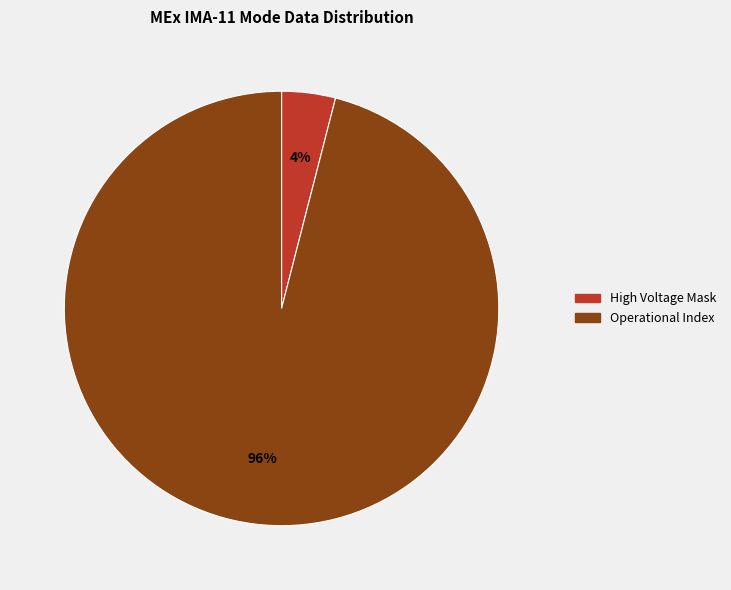

Is there any slice that represents more than half of the pie?

Yes